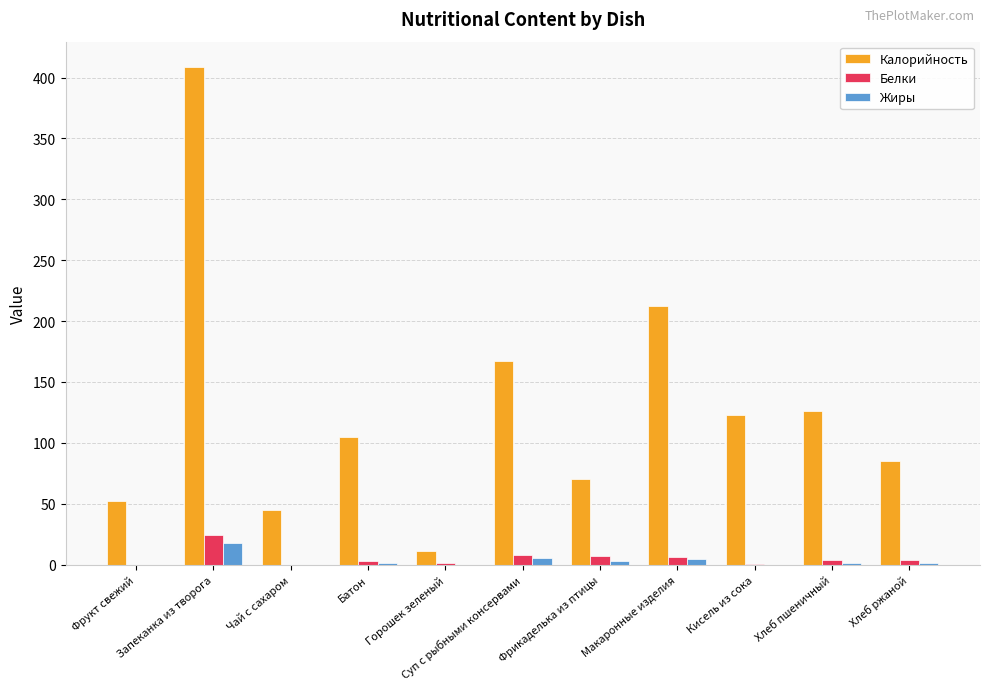

What is the sum of all Калорийность values?

1405.0